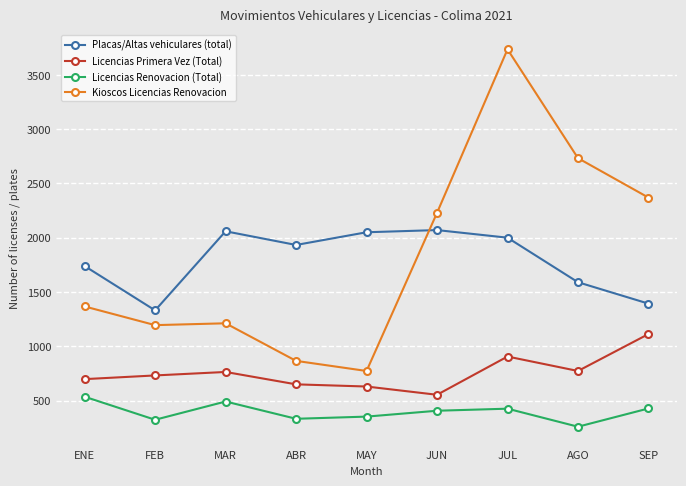

What is the difference between the Licencias Primera Vez (Total) values at ENE and MAR?

66